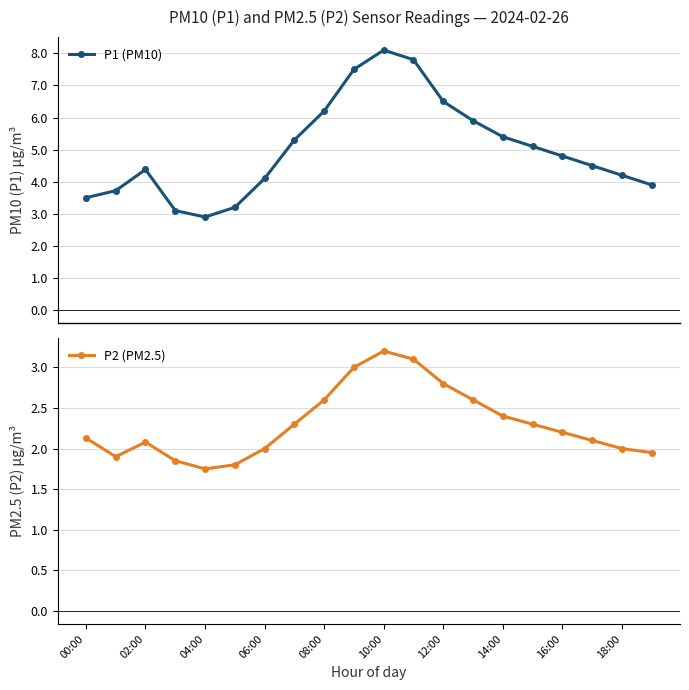

The P1 (PM10) series shows 7.8 at 11. True or false?

True